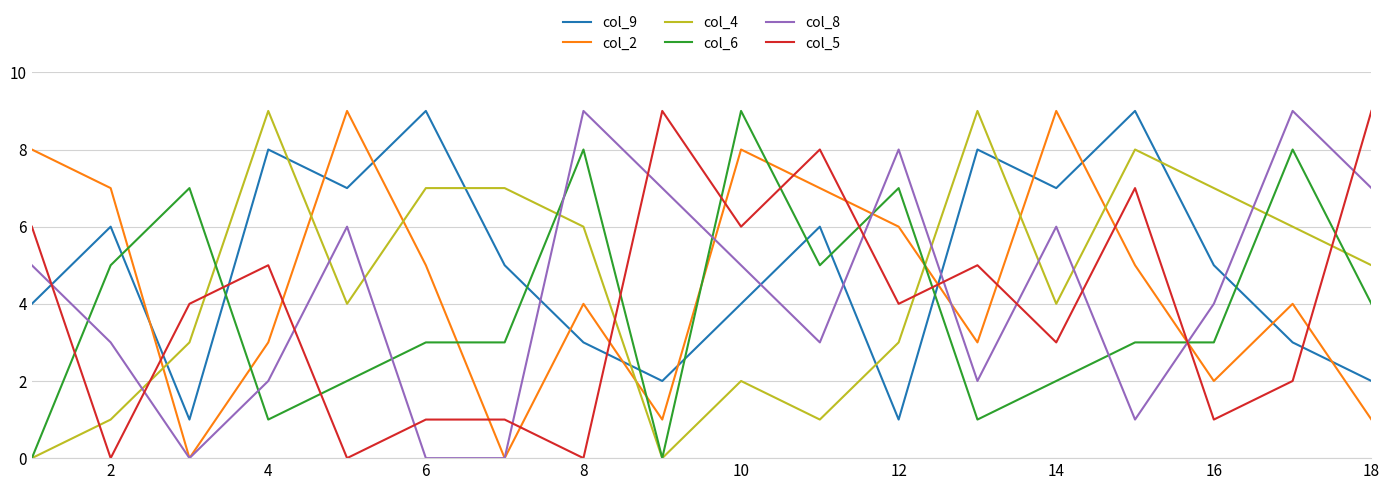

Which series has the largest total across all categories?

col_9